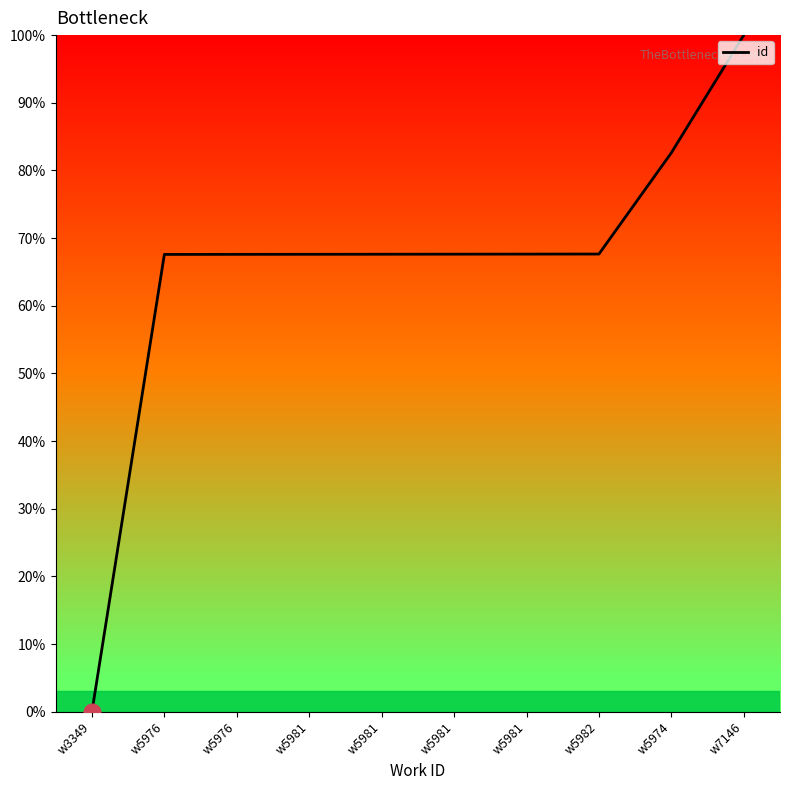

Does the chart have visible grid lines?

No